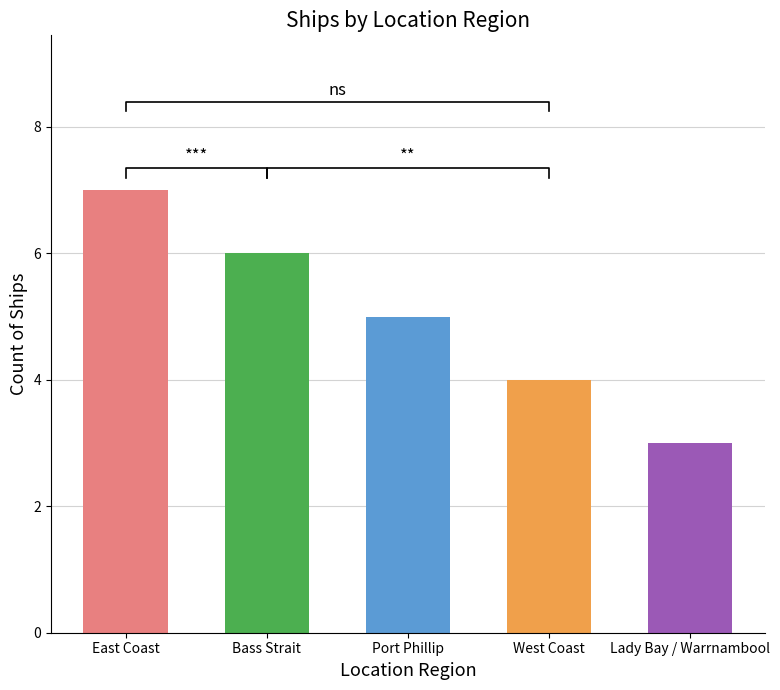

At which category does the chart reach its minimum across all series?

Lady Bay / Warrnambool